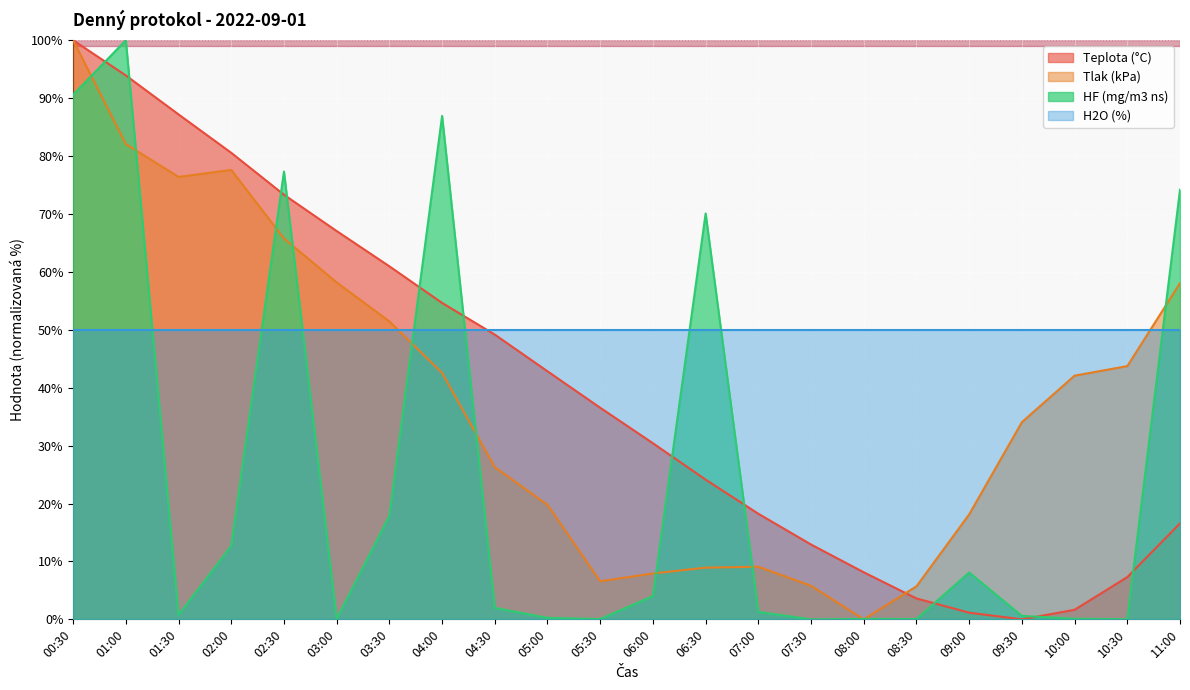

Is the value of Teplota (°C) at 07:00 greater than the value of HF (mg/m3 ns) at 05:30?

Yes